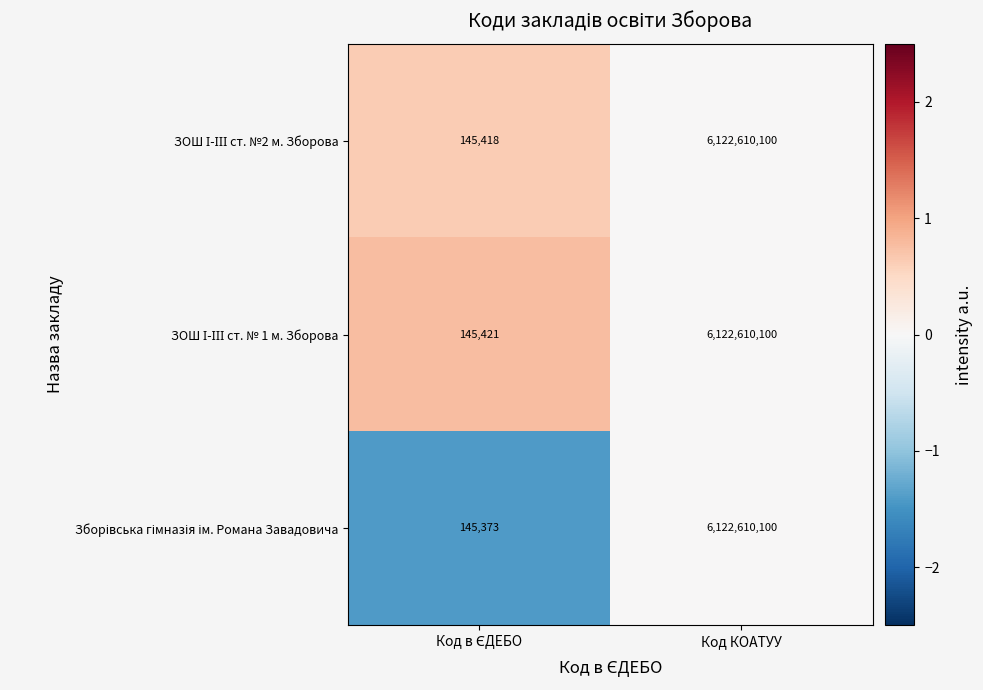

Which category has the highest value across all series?

Код КОАТУУ